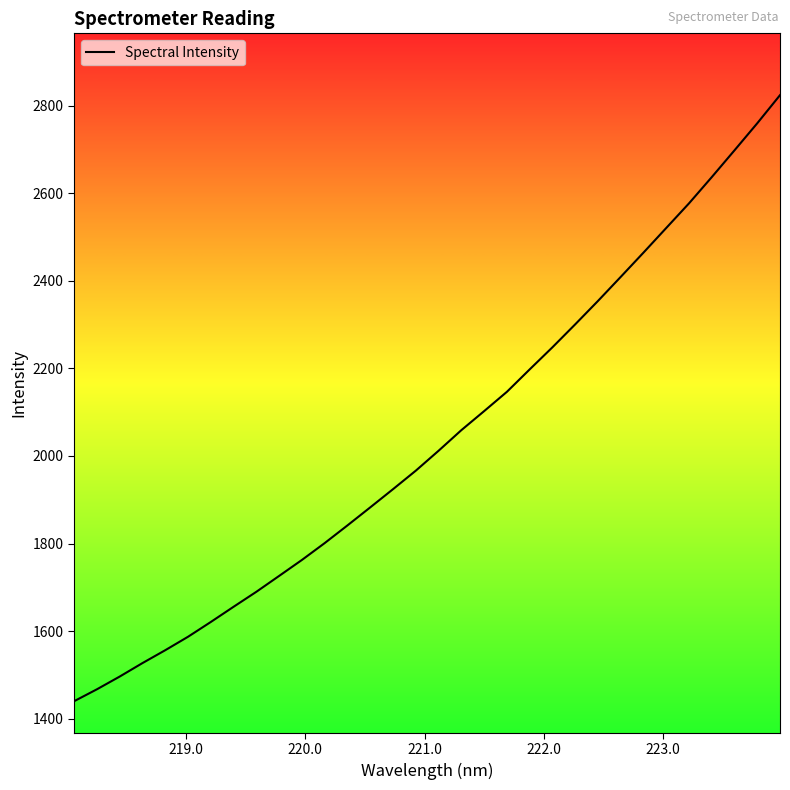

What is the difference between the maximum and minimum values?

1384.2